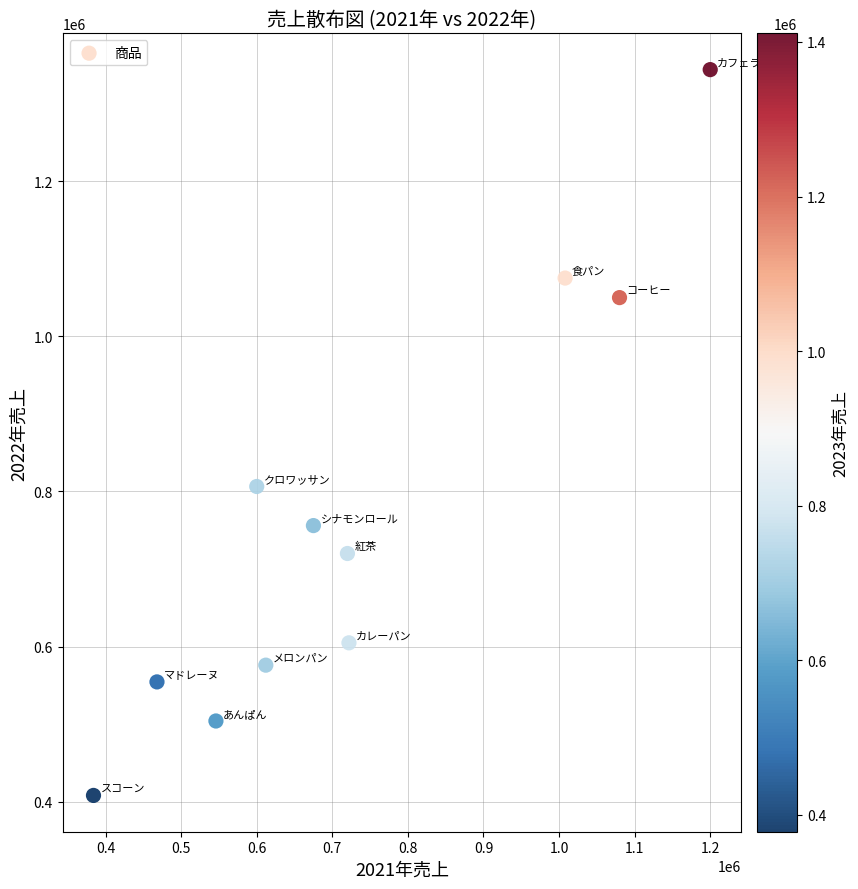

What is the average X value?

728636